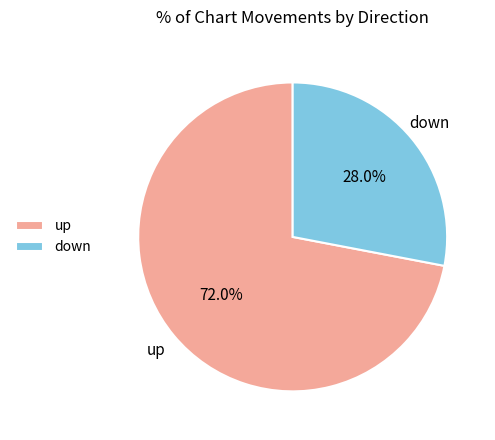

What percentage is the down slice, to the nearest percent?

28%